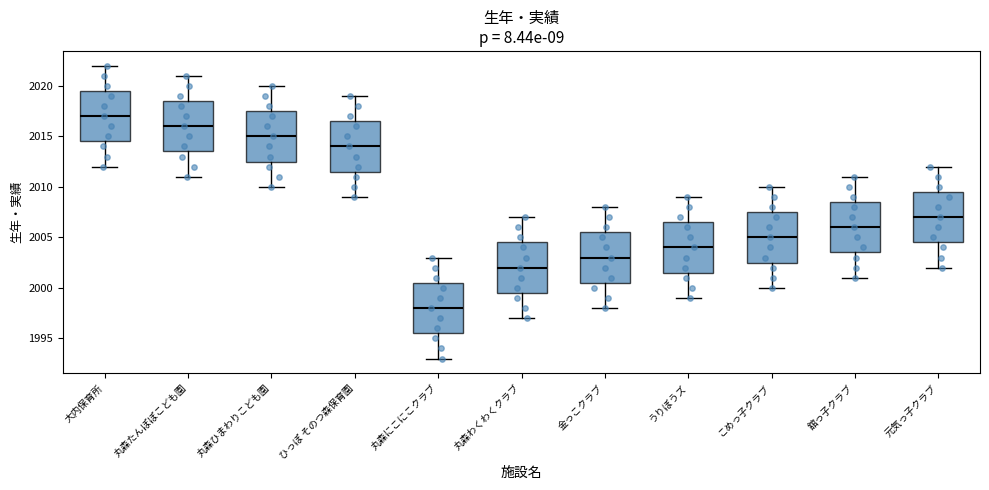

Reading left to right, read every box against the y-axis: the position of its median line, the range the box covers, and the ends of its whiskers. The values are not printed on the chart, so give them approximately, as read against the axis.

大内保育所: median 2017.0, box 2014.5 to 2019.5, whiskers 2012.0 to 2022.0
丸森たんぽぽこども園: median 2016.0, box 2013.5 to 2018.5, whiskers 2011.0 to 2021.0
丸森ひまわりこども園: median 2015.0, box 2012.5 to 2017.5, whiskers 2010.0 to 2020.0
ひっぽ そのつ森保育園: median 2014.0, box 2011.5 to 2016.5, whiskers 2009.0 to 2019.0
丸森にこにこクラブ: median 1998.0, box 1995.5 to 2000.5, whiskers 1993.0 to 2003.0
丸森わくわくクラブ: median 2002.0, box 1999.5 to 2004.5, whiskers 1997.0 to 2007.0
金っこクラブ: median 2003.0, box 2000.5 to 2005.5, whiskers 1998.0 to 2008.0
うりぼうズ: median 2004.0, box 2001.5 to 2006.5, whiskers 1999.0 to 2009.0
こめっ子クラブ: median 2005.0, box 2002.5 to 2007.5, whiskers 2000.0 to 2010.0
舘っ子クラブ: median 2006.0, box 2003.5 to 2008.5, whiskers 2001.0 to 2011.0
元気っ子クラブ: median 2007.0, box 2004.5 to 2009.5, whiskers 2002.0 to 2012.0